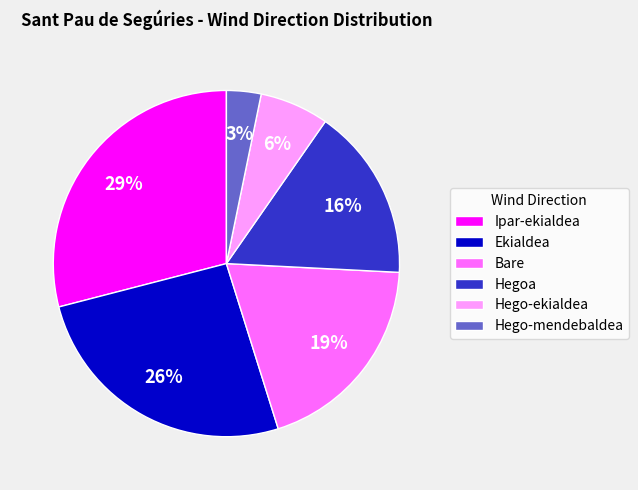

The Hego-mendebaldea slice represents 3% of the pie. True or false?

True